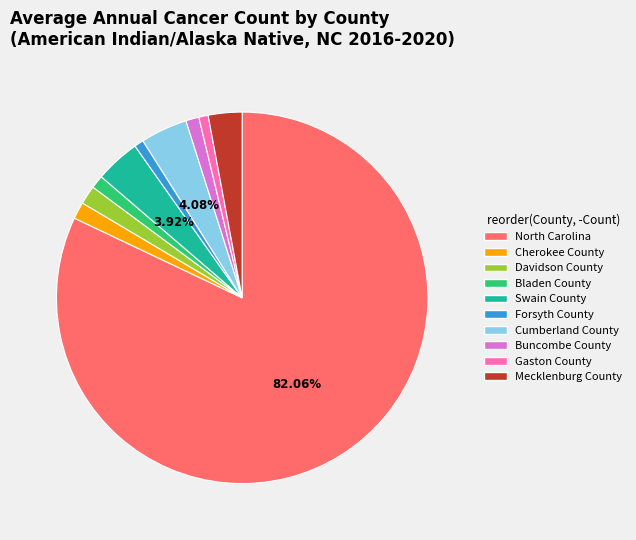

What percentage is the Bladen County slice, to the nearest percent?

1%